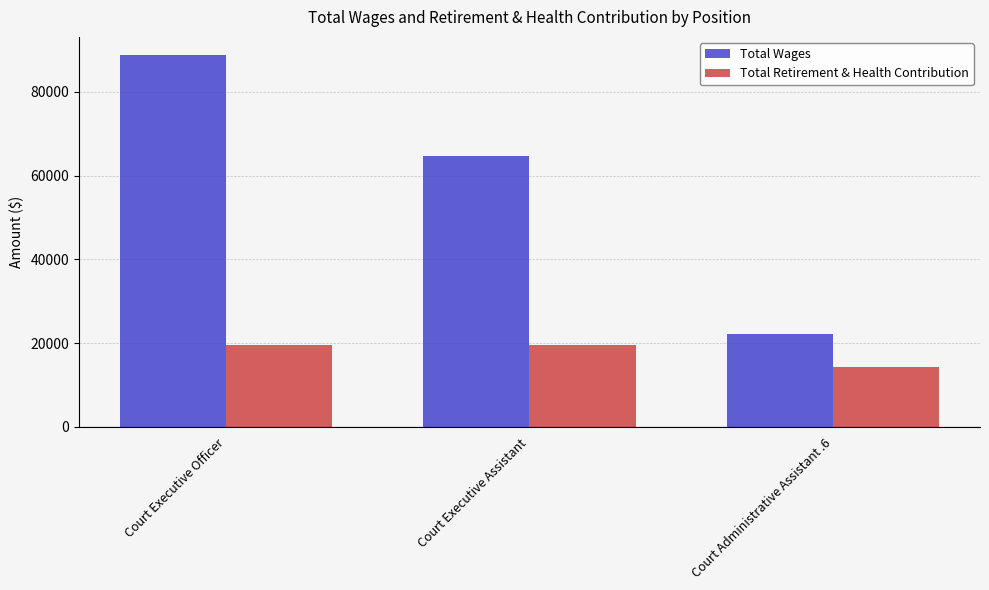

The value of Total Retirement & Health Contribution at Court Executive Officer is 19621. True or false?

True